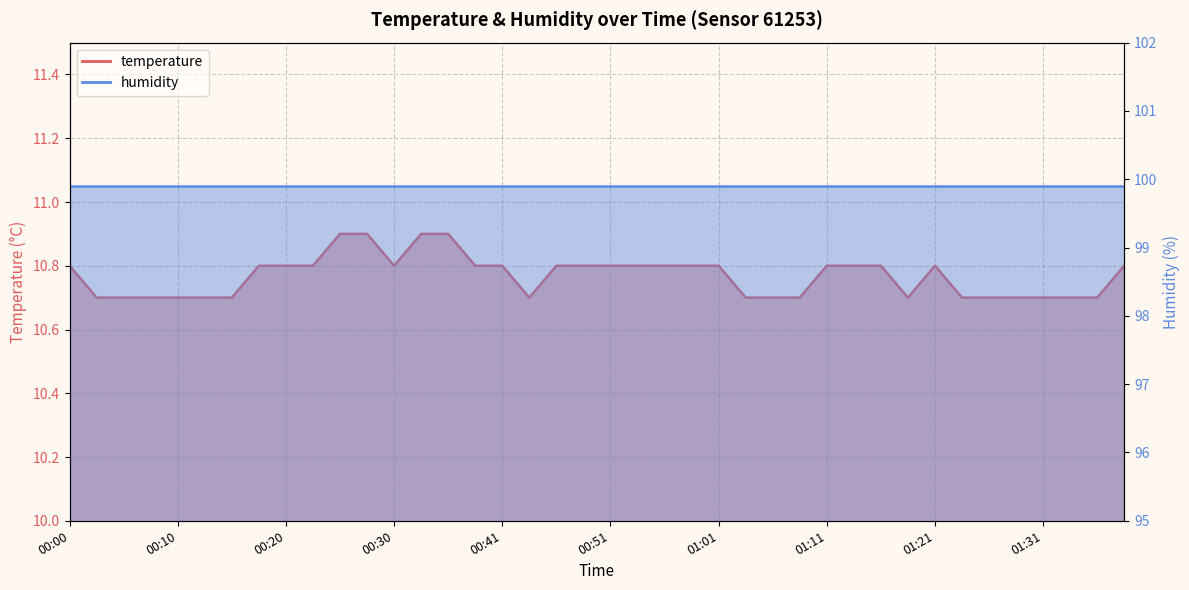

Reading left to right, what are all the values shown in this chart?

10.8	10.7	10.7	10.7	10.7	10.7	10.7	10.8	10.8	10.8	10.9	10.9	10.8	10.9	10.9	10.8	10.8	10.7	10.8	10.8	10.8	10.8	10.8	10.8	10.8	10.7	10.7	10.7	10.8	10.8	10.8	10.7	10.8	10.7	10.7	10.7	10.7	10.7	10.7	10.8